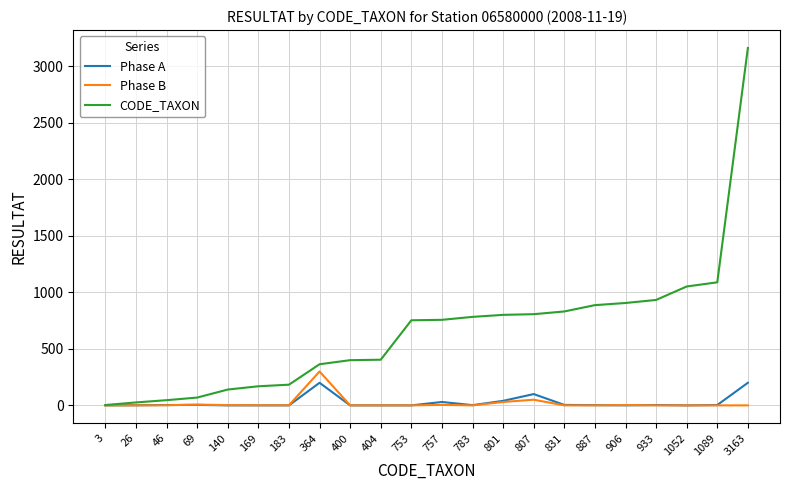

Between 404 and 933, which series saw the biggest shift?

CODE_TAXON